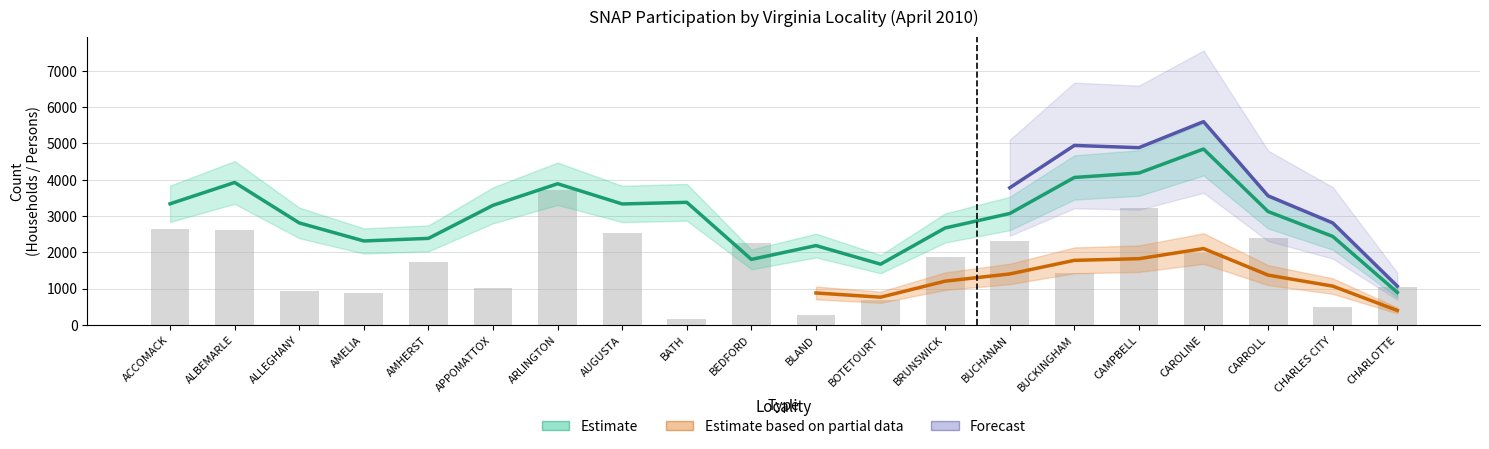

Rank the categories by PERSONS PA value from lowest to highest.

BATH, BLAND, CHARLES CITY, BOTETOURT, AMELIA, ALLEGHANY, APPOMATTOX, CHARLOTTE, BUCKINGHAM, AMHERST, BRUNSWICK, CAROLINE, CARROLL, ALBEMARLE, BEDFORD, ACCOMACK, AUGUSTA, CAMPBELL, BUCHANAN, ARLINGTON